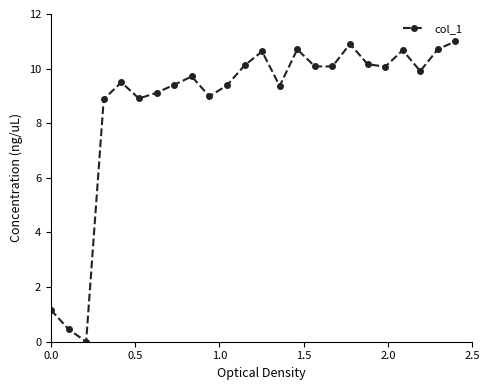

How many interior local peaks (higher than both neighbors) does the data have?

6